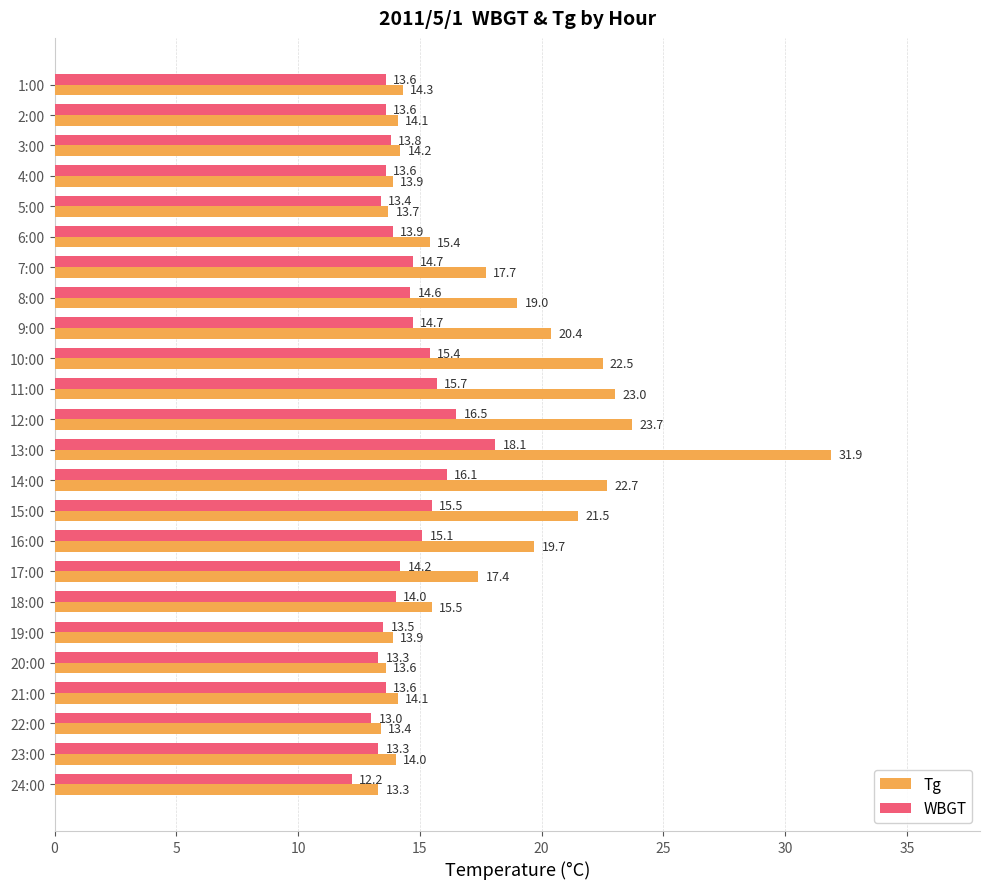

At which category is the sum across all series the highest?

13:00